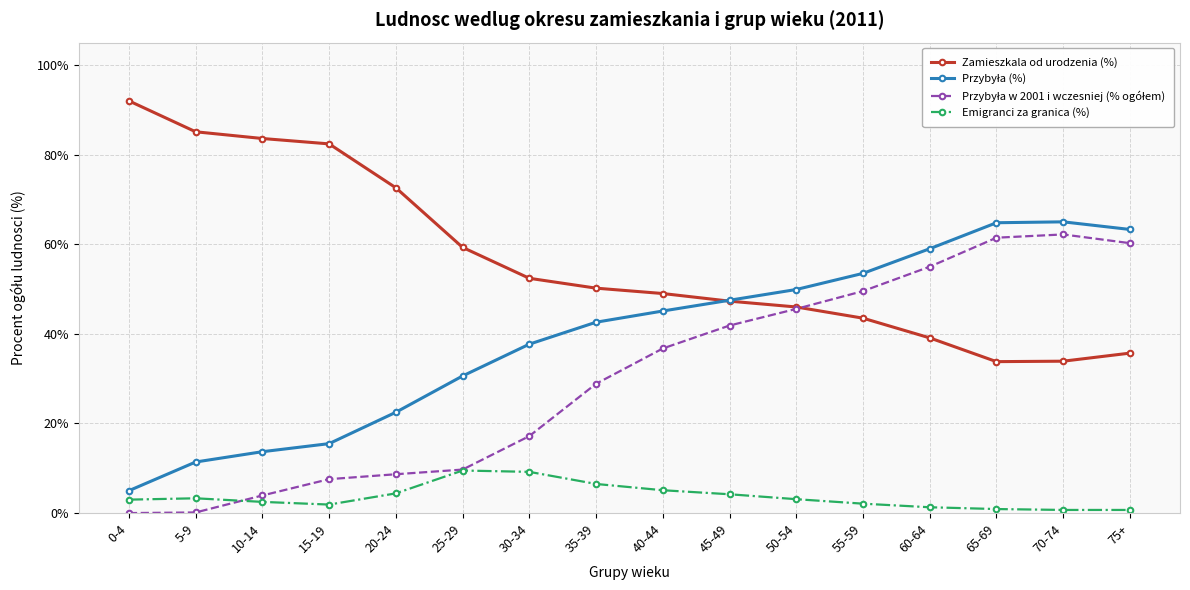

What is the difference between the Zamieszkala od urodzenia (%) values at 10-14 and 30-34?

31.2